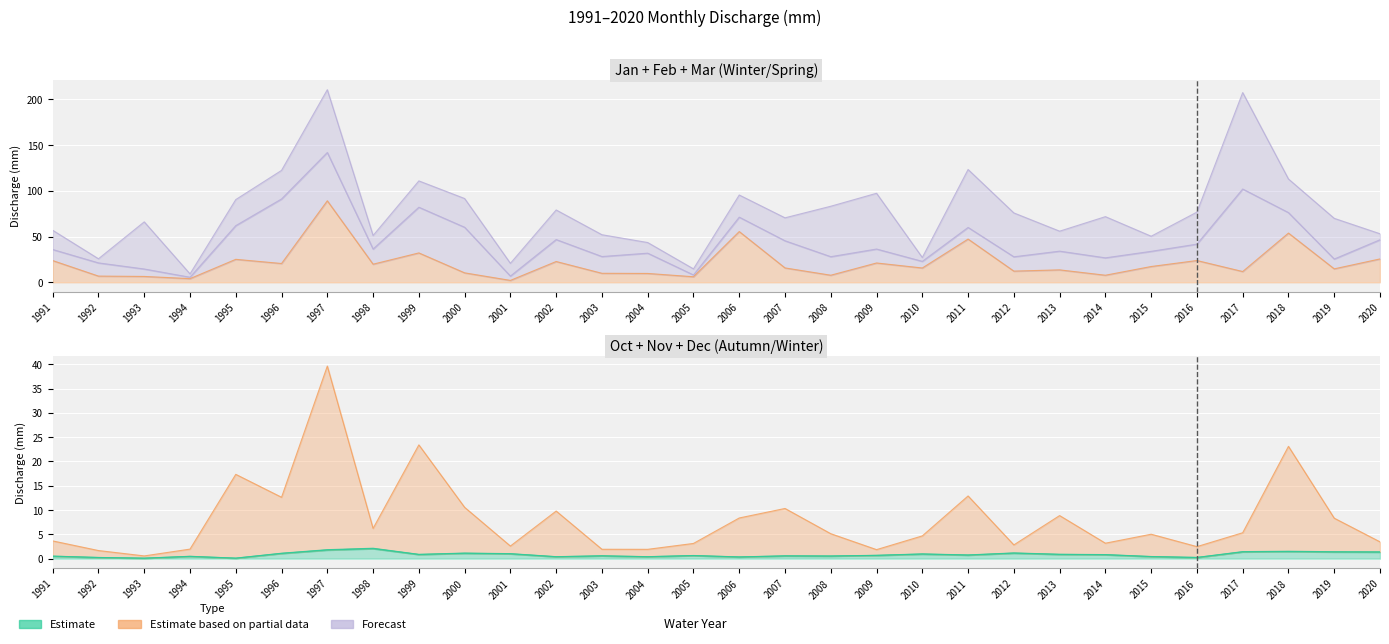

What is the value of the Oct point at the 2nd from the left?

0.2